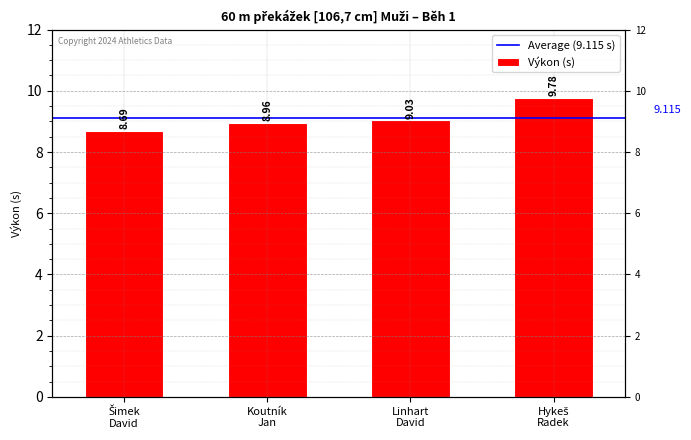

What is the sum of all values?

36.5